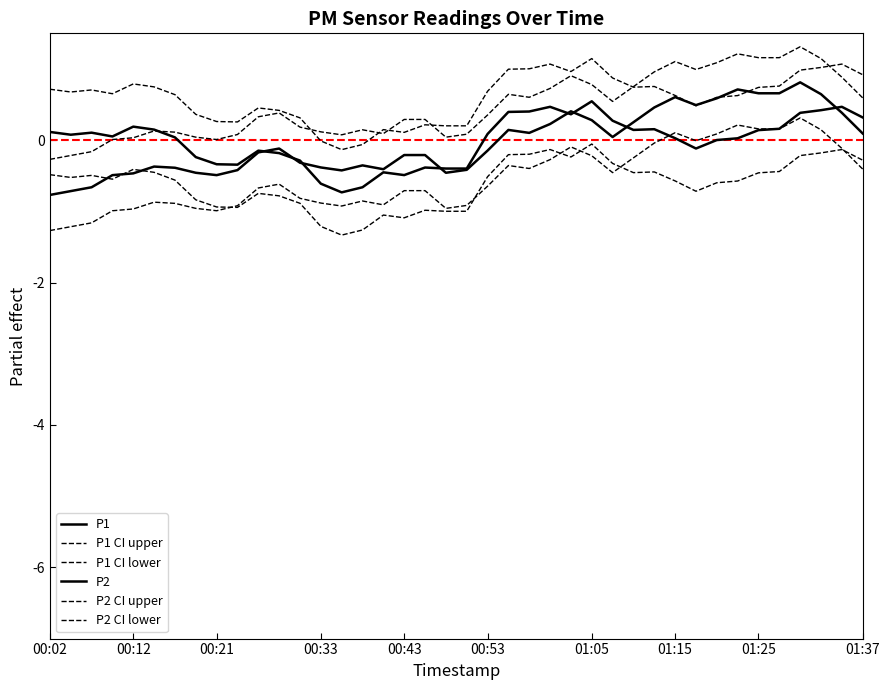

Is this an area chart (filled region under the line)?

No